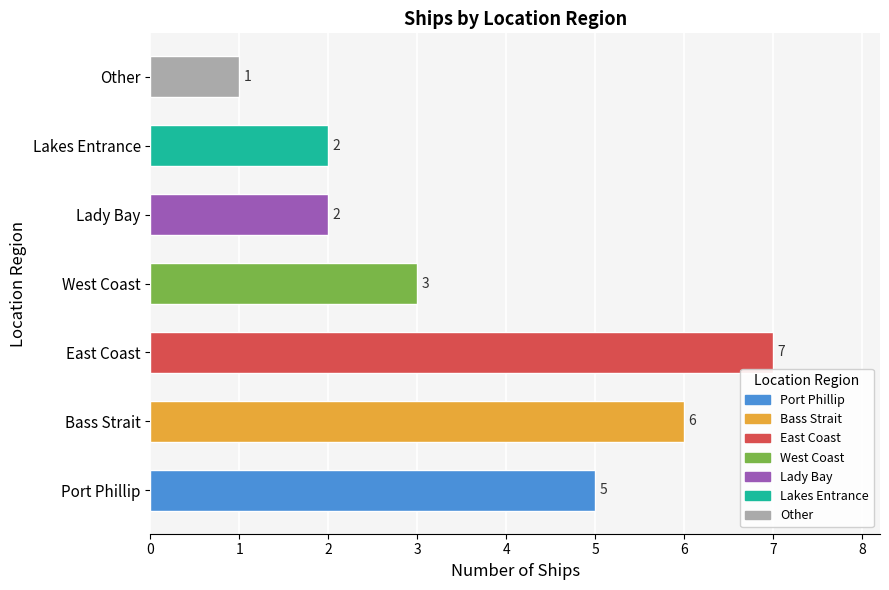

What is the sum of all values?

26